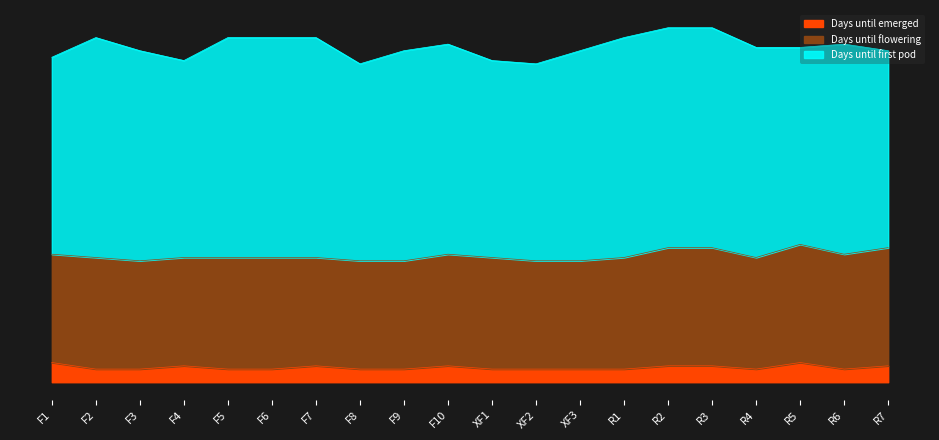

Reading left to right, what are all the values shown in this chart?

Days until emerged: 6	4	4	5	4	4	5	4	4	5	4	4	4	4	5	5	4	6	4	5
Days until flowering: 33	34	33	33	34	34	33	33	33	34	34	33	33	34	36	36	34	36	35	36
Days until first pod: 60	67	64	60	67	67	67	60	64	64	60	60	64	67	67	67	64	60	64	60